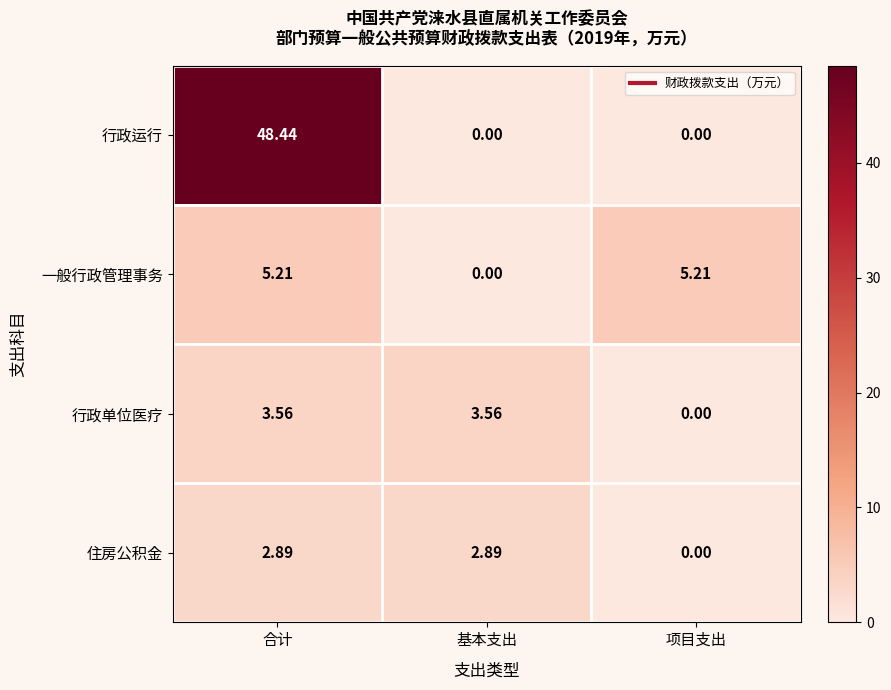

Which series changed the most between 合计 and 项目支出?

行政运行